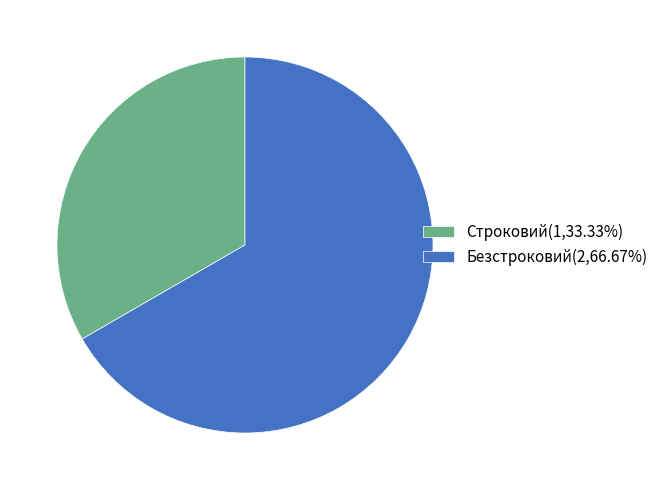

Does any single category account for the majority?

Yes